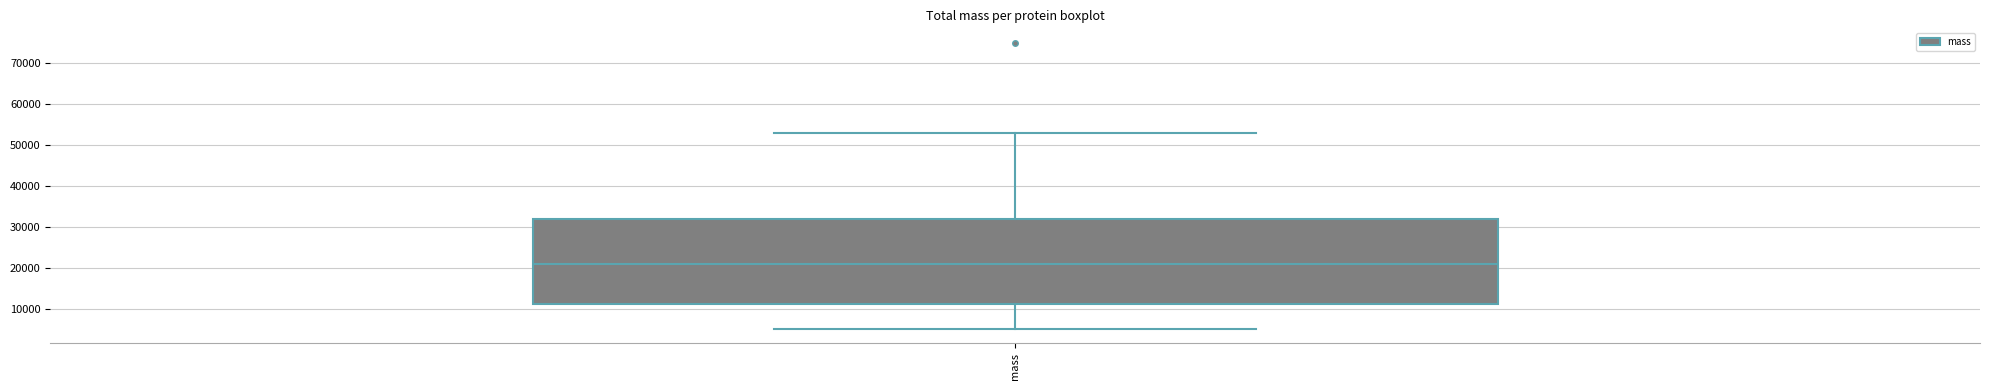

Read this box plot against the y-axis: the position of the median line, the range covered by the box, and the ends of both whiskers. The values are not printed on the chart, so give them approximately, as read against the axis.

median 21000, box 11000 to 32000, whiskers 5000 to 53000